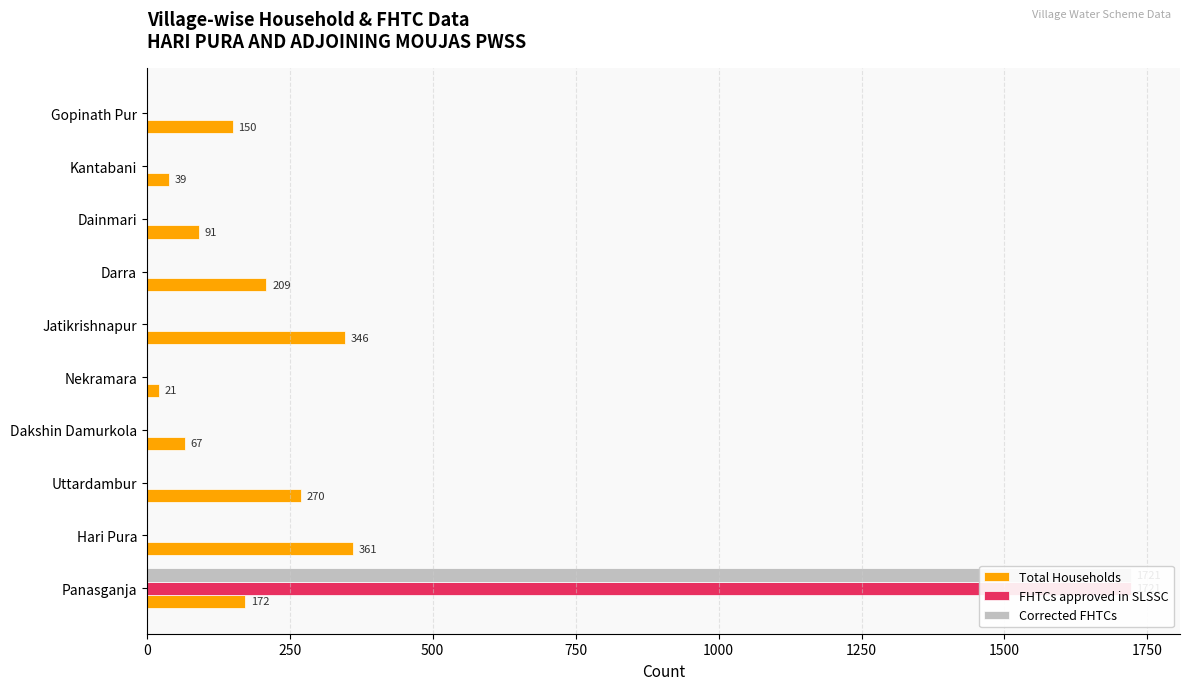

How many values in the Total Households series are below 172?

5